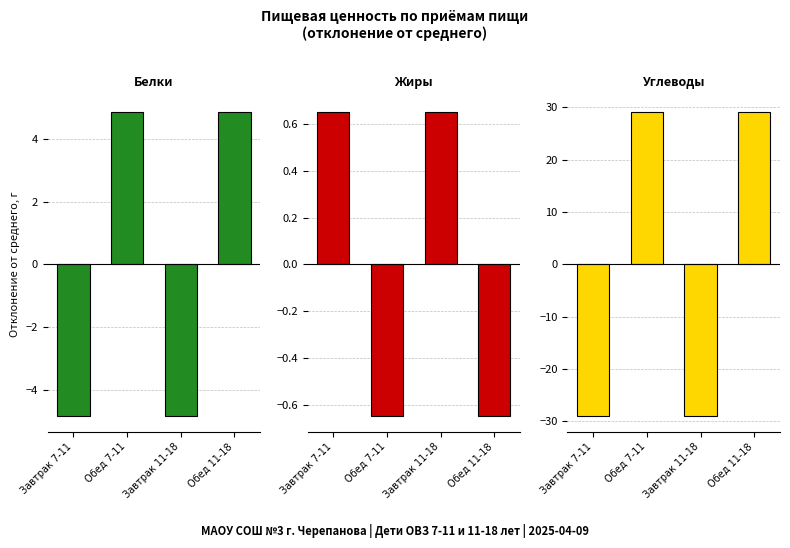

The Белки series shows -4.8 at Завтрак 7-11. True or false?

True